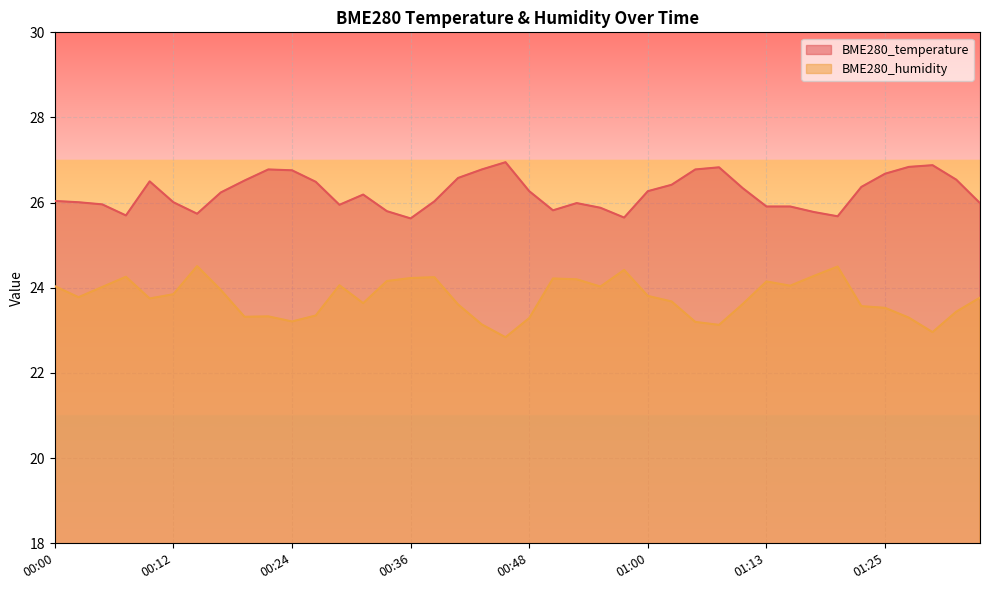

What is the average value of the BME280_humidity series?

23.8